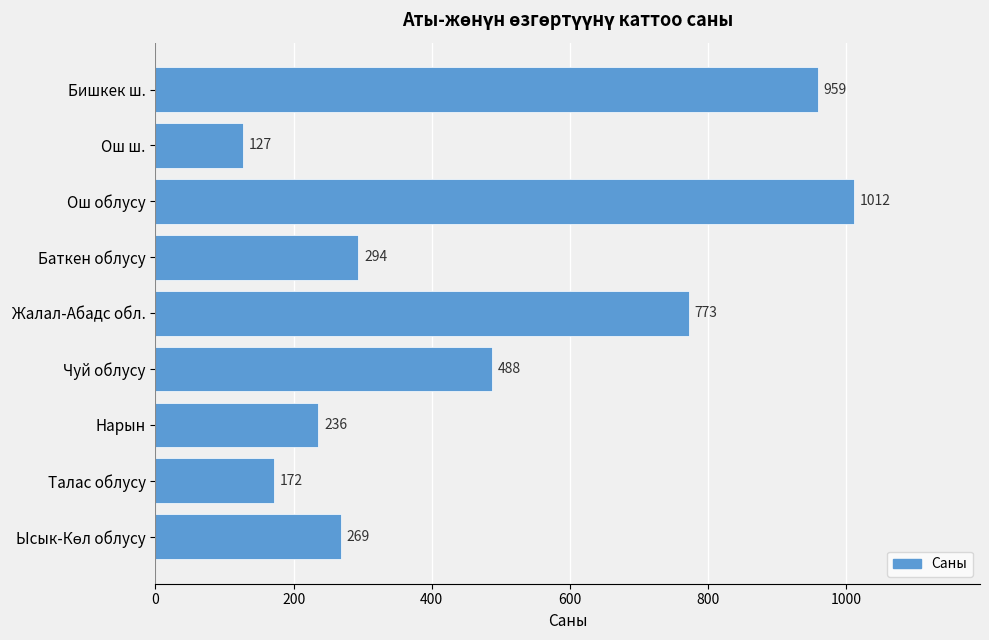

Which category has the lowest value across all series?

Ош ш.